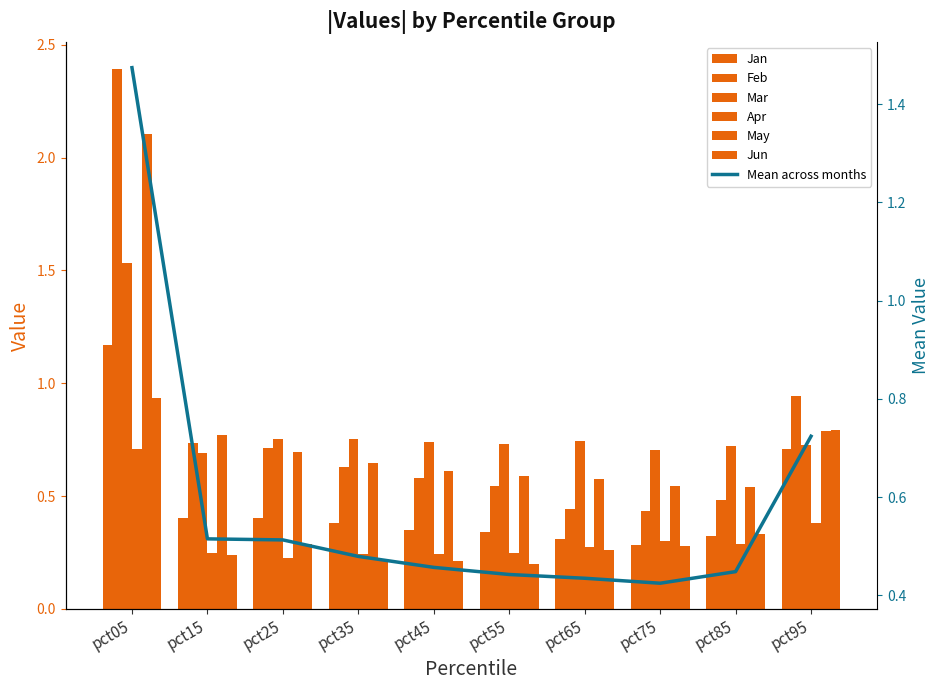

Is it true that Mar equals 1.1 at pct15?

False